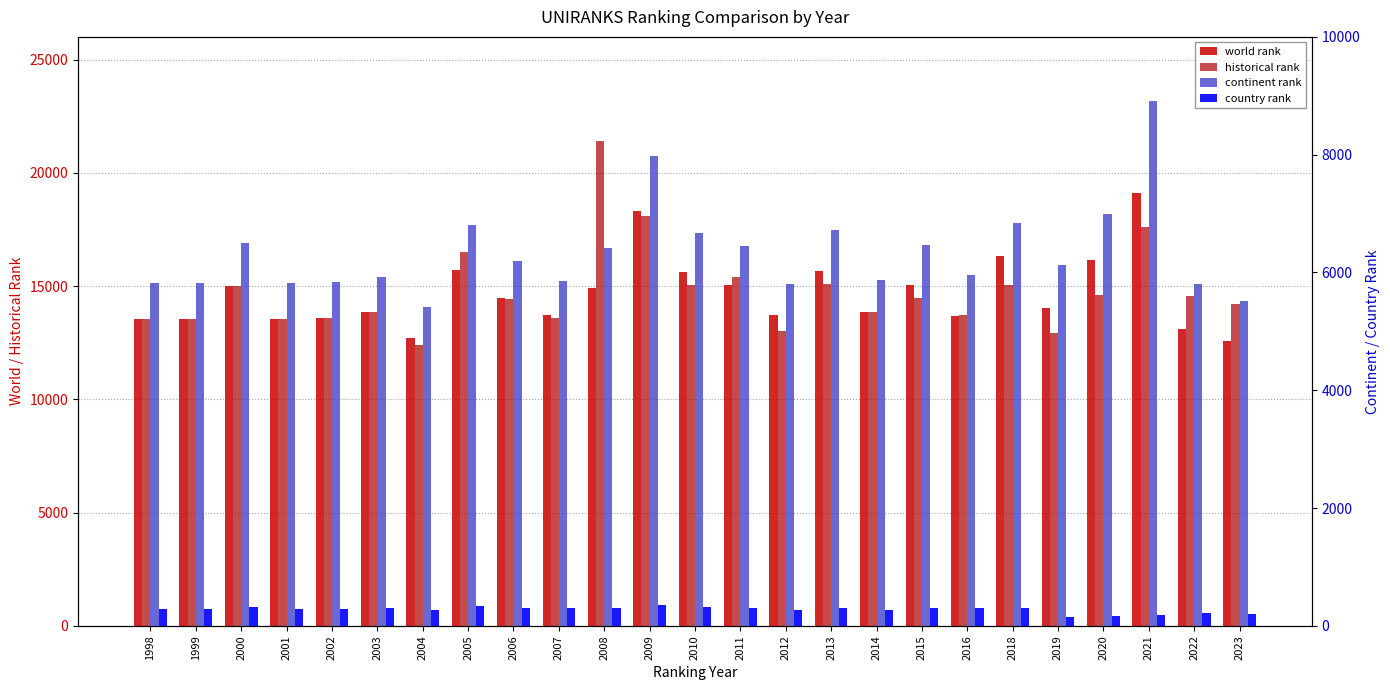

What value does the world rank series have at 1998, to the nearest 10?

13550